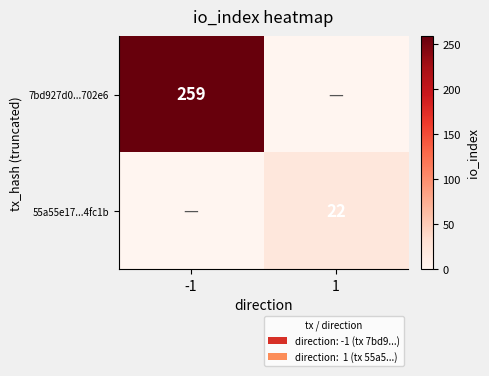

The value of 55a55e17...4fc1b at 1 is 38. True or false?

False